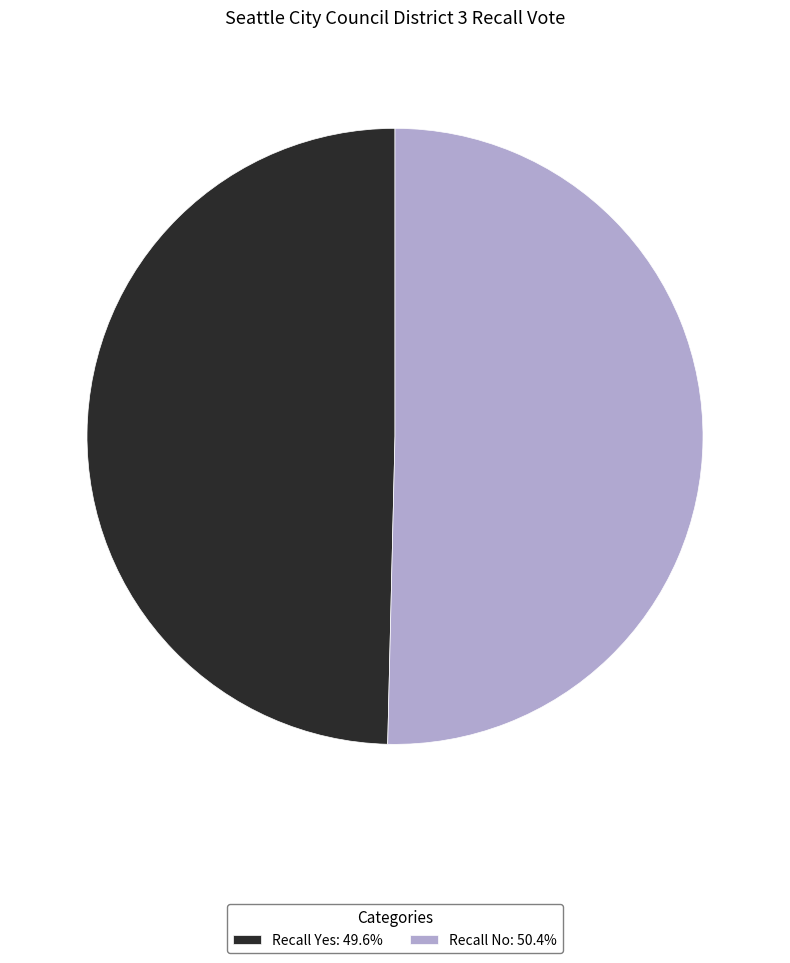

What is the largest slice in the pie chart?

Recall No